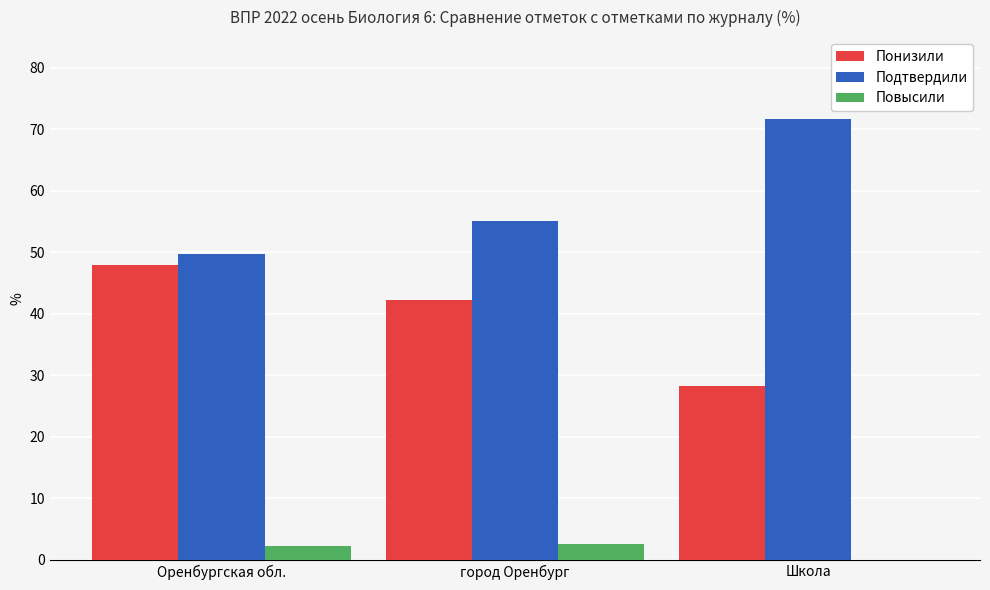

True or false: Понизили has a value of 58.2 at город Оренбург.

False